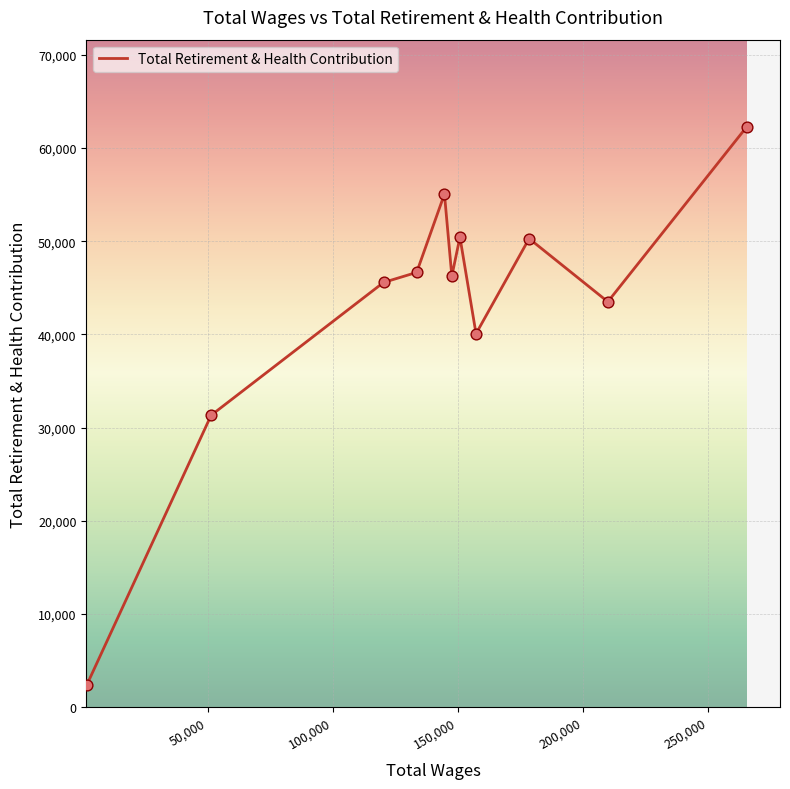

What is the maximum value shown in the chart?

62294